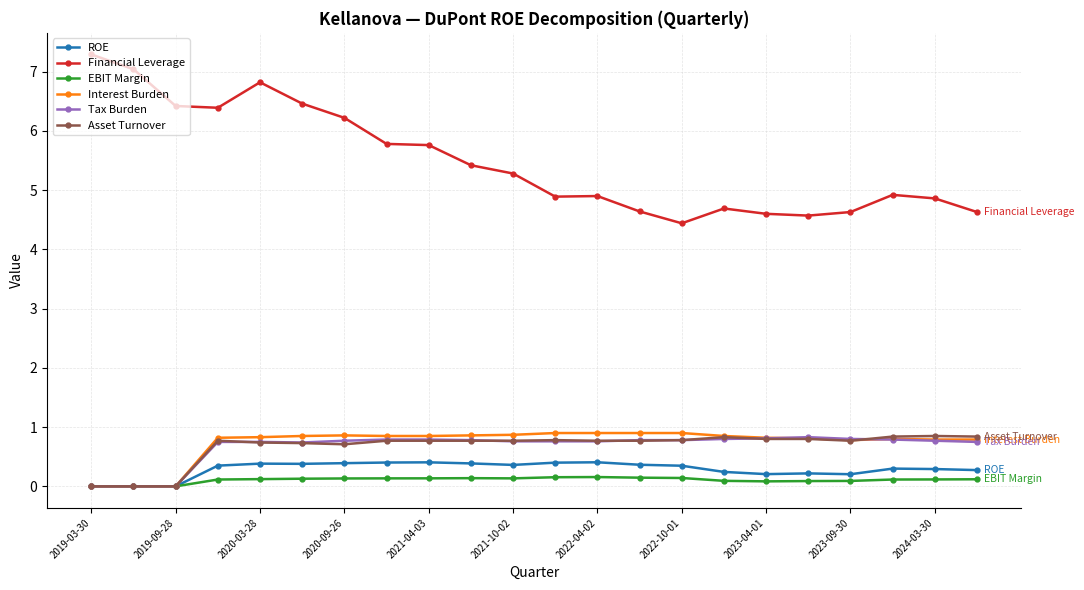

True or false: Interest Burden and Financial Leverage cross at least once.

False